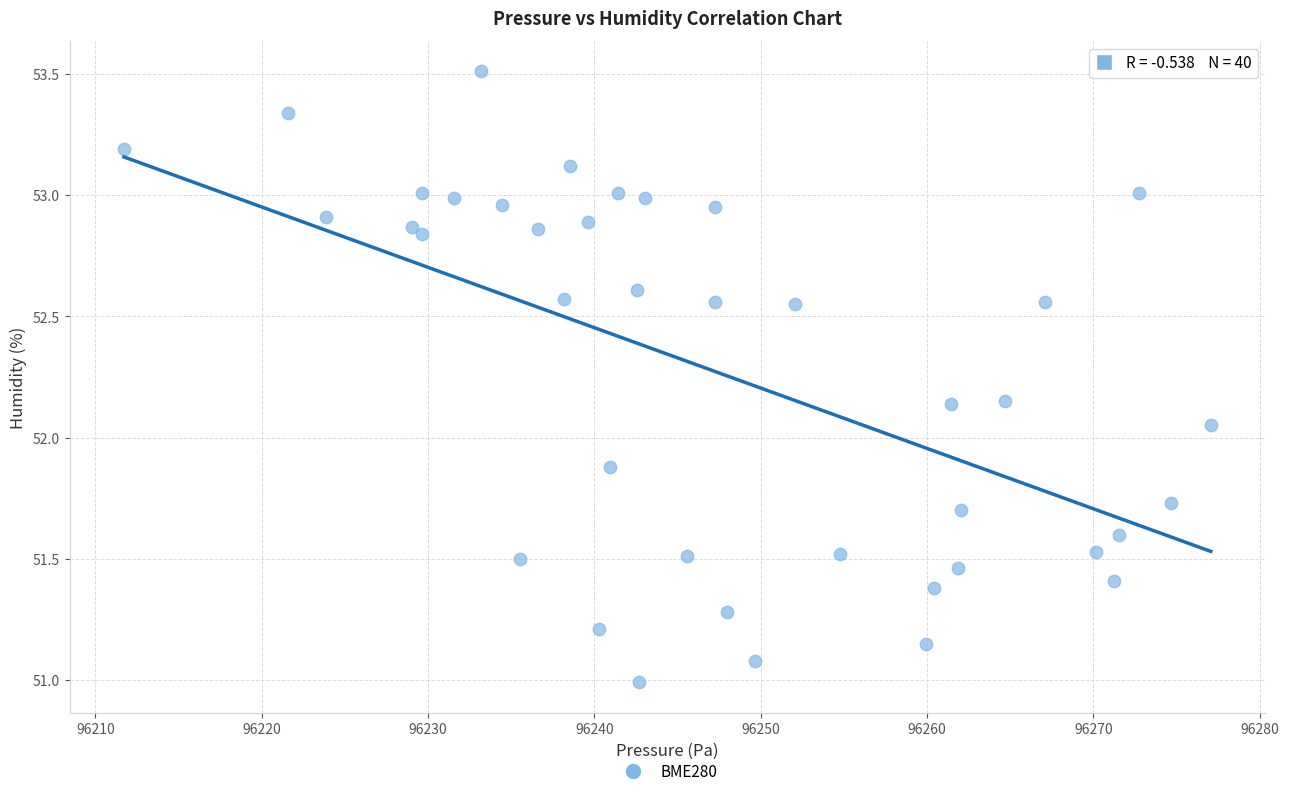

What is the range of X values (max minus min)?

65.3